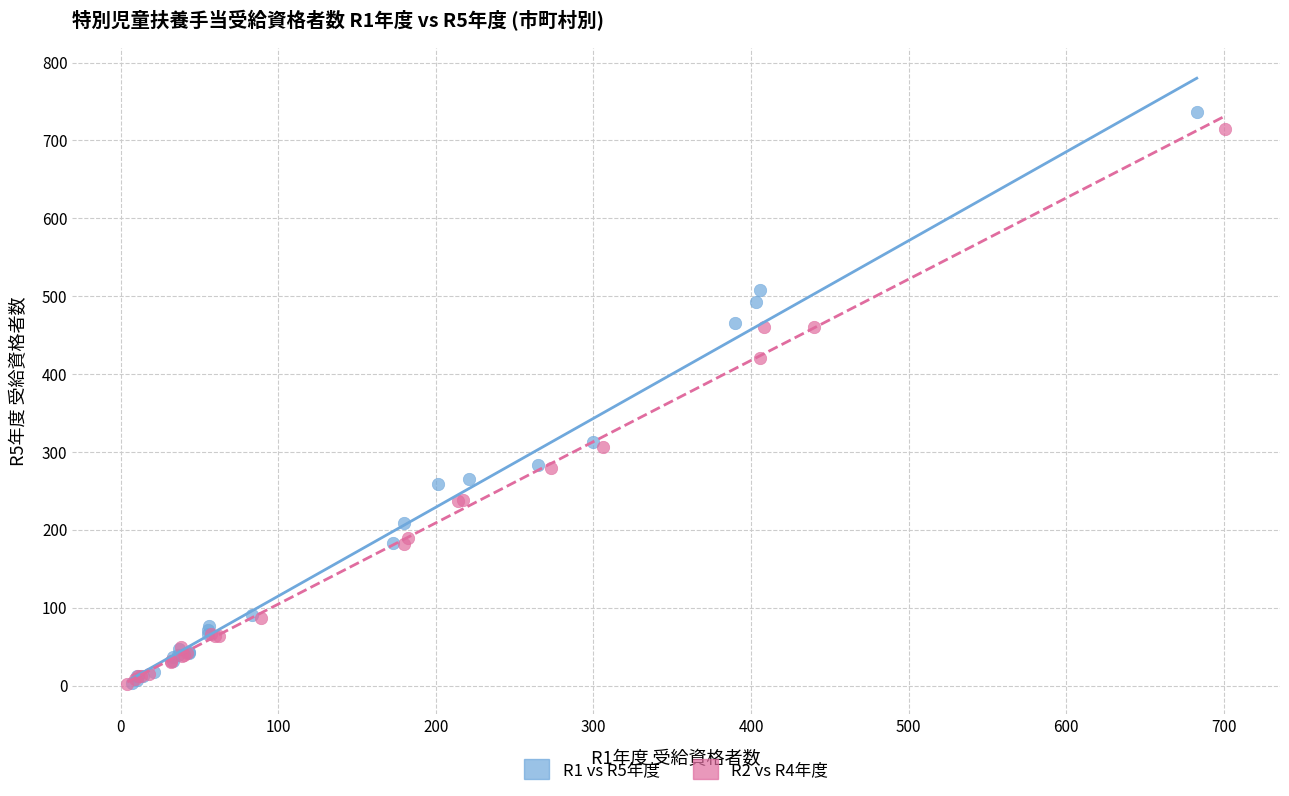

Which series has the largest Y range (max minus min)?

R1 vs R5年度